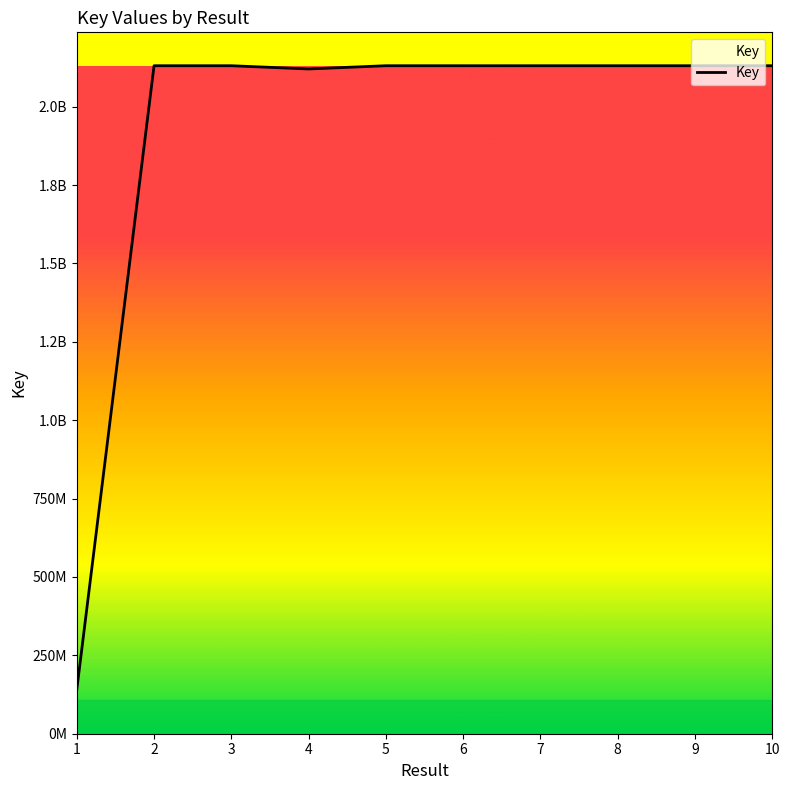

Does the chart display data point markers on the line(s)?

No